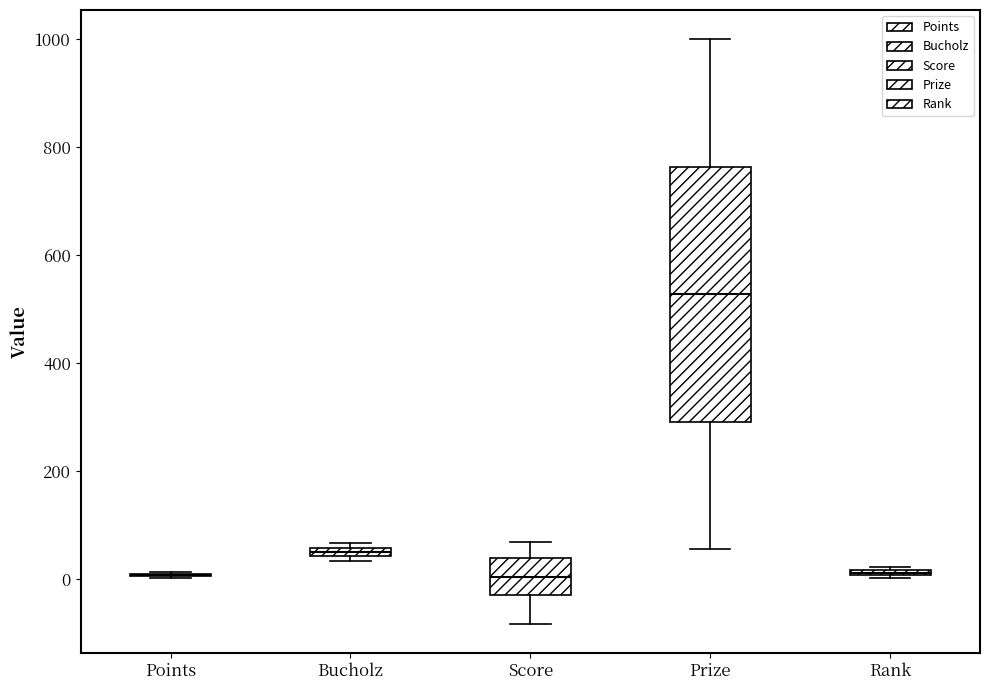

Which box is the tallest, from its lower edge to its upper edge?

Prize